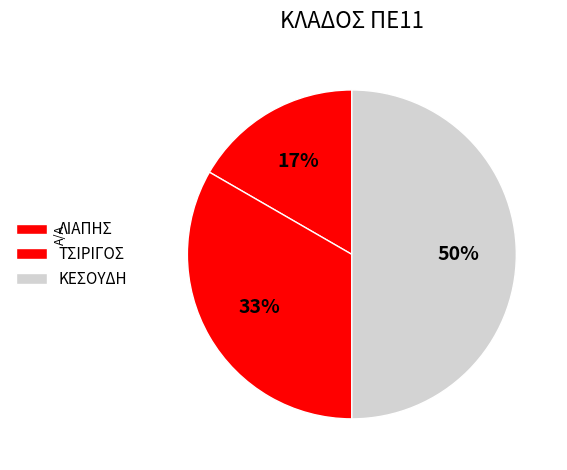

To the nearest percent, what portion does ΛΙΑΠΗΣ represent?

17%